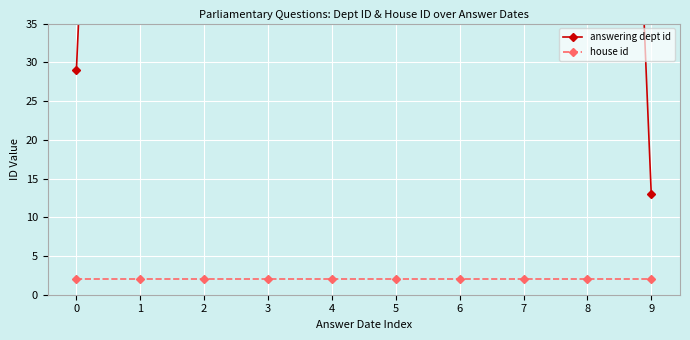

What is the total value across all series at 0?

31